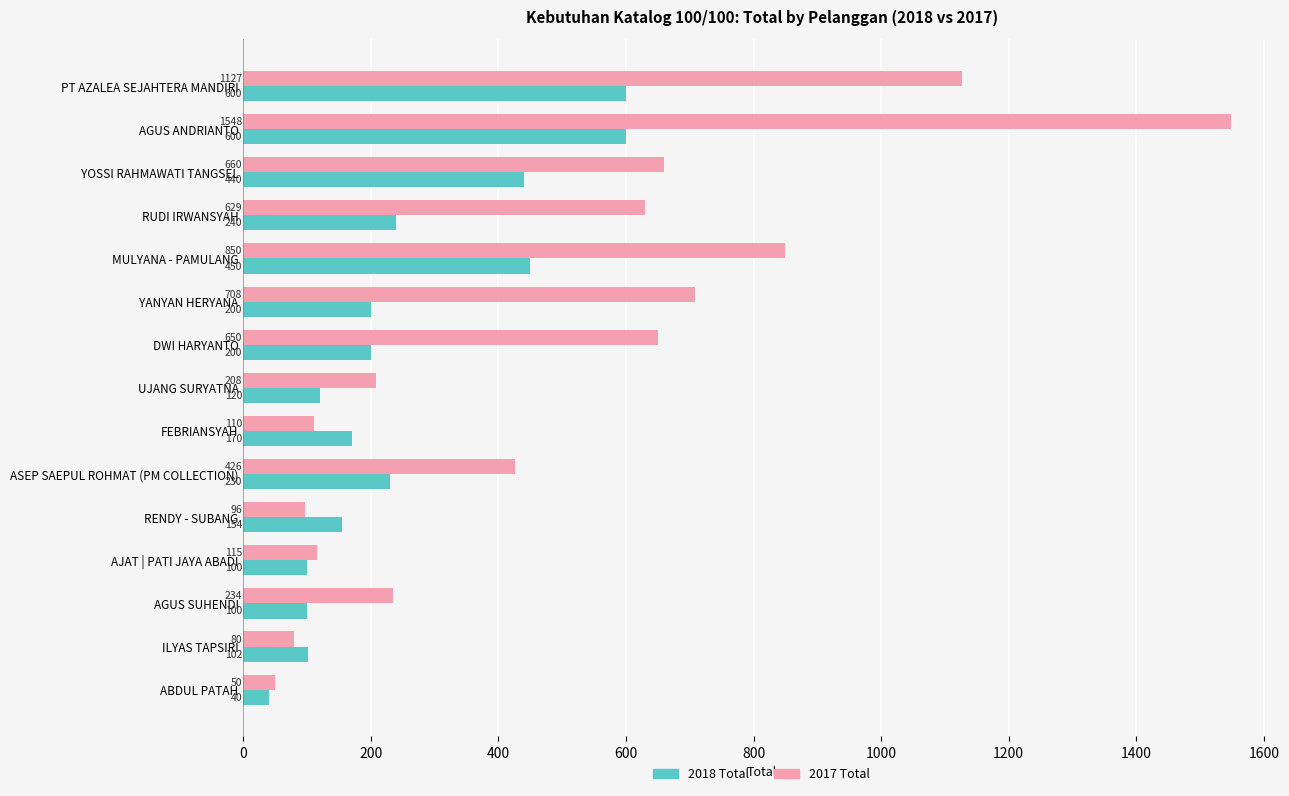

What is the highest value of the 2017 Total series?

1548